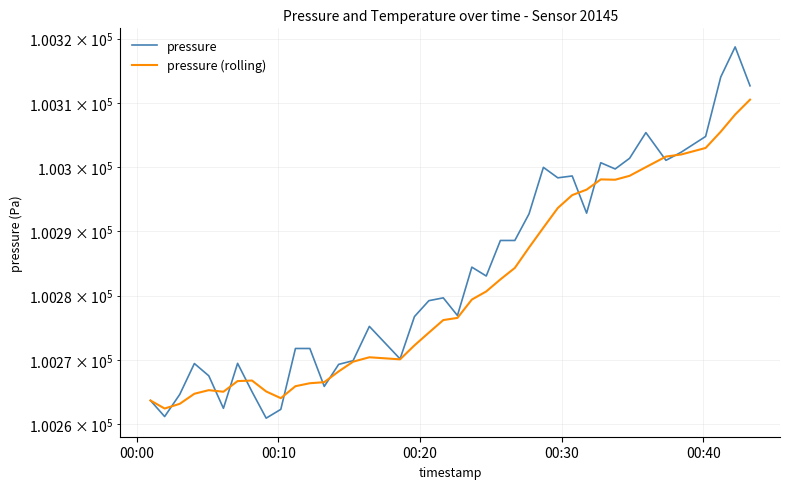

Count the number of categories in the chart.

40